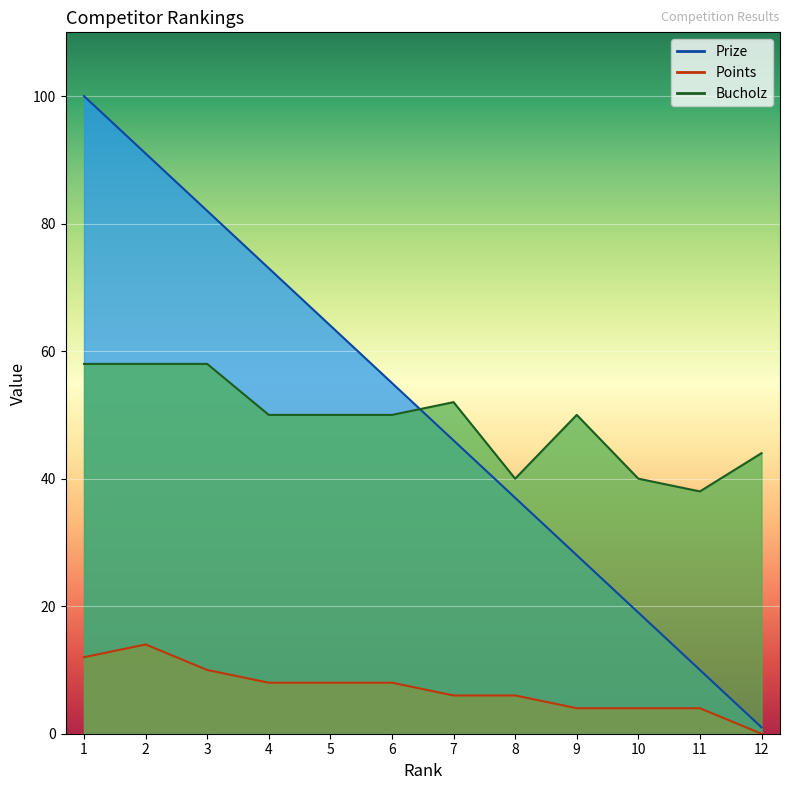

In Points, how many points are higher than both neighbors (excluding endpoints)?

1